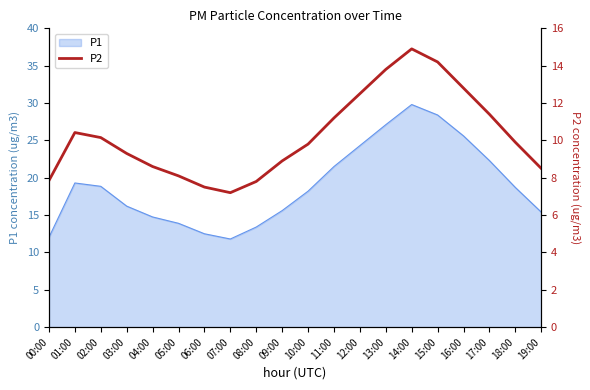

What is the change in value from 15:00 to 18:00?

-4.3